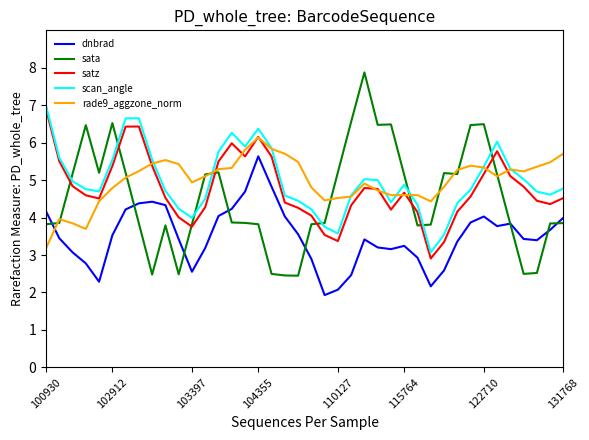

True or false: satz and dnbrad intersect in this chart.

False